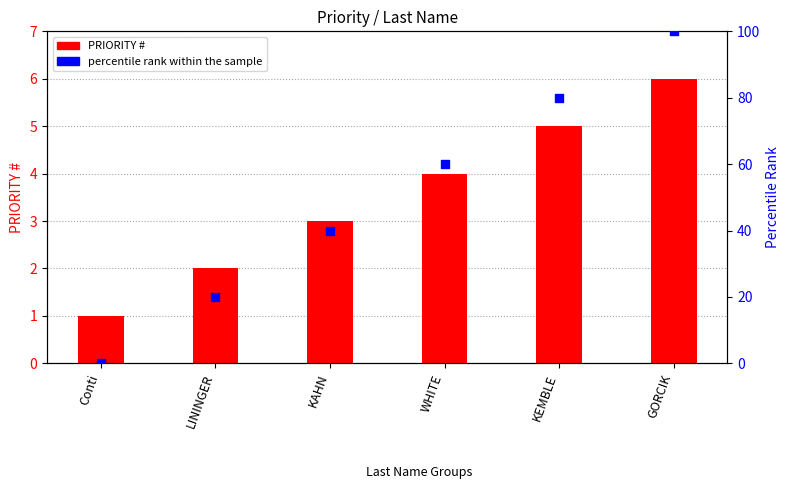

At which category is the sum across all series the highest?

GORCIK